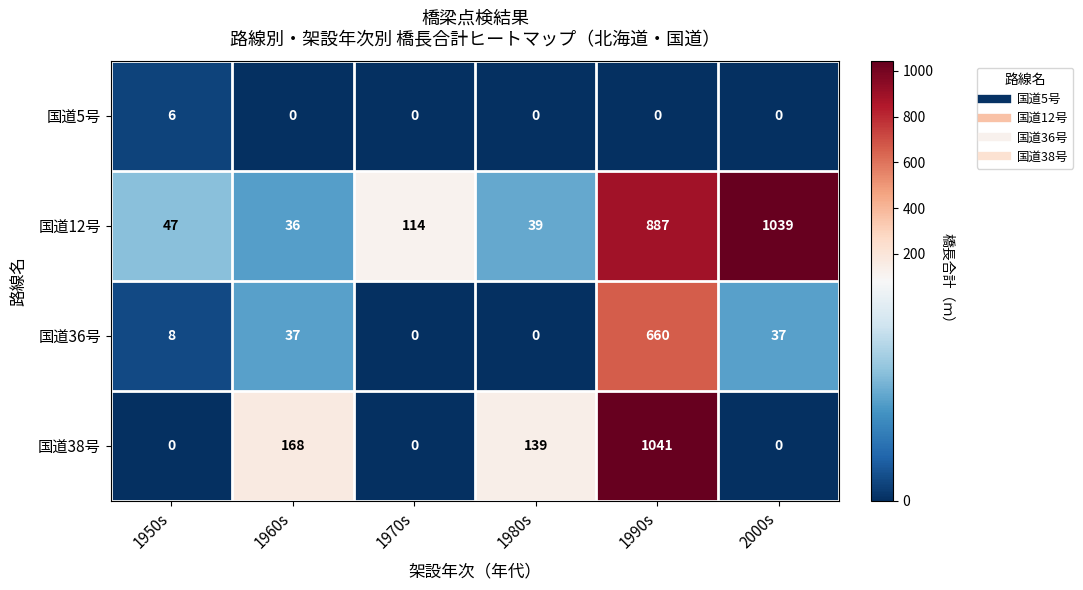

What is the sum of the 国道38号 values at 1970s and 1990s?

1041